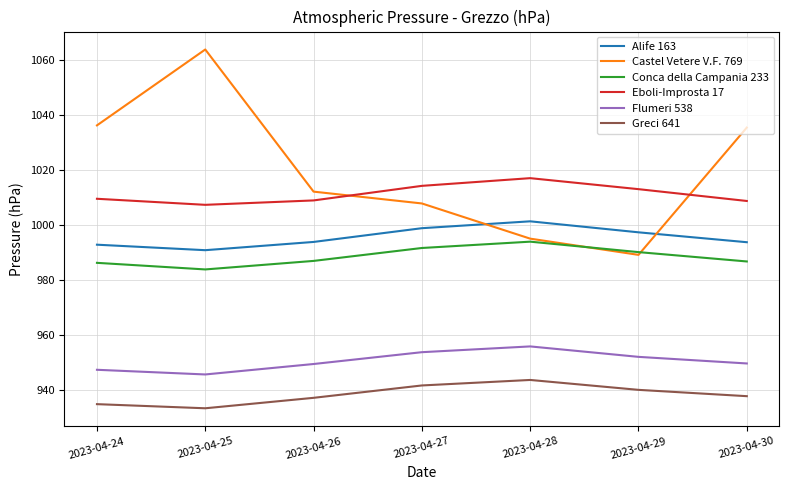

Which series has the largest range (max minus min)?

Castel Vetere V.F. 769